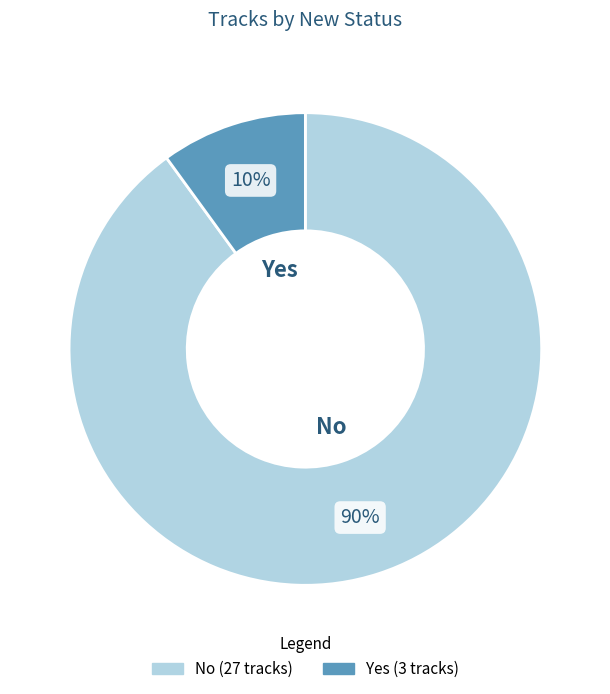

To the nearest percent, what is the difference between the largest and smallest slice percentages?

80%